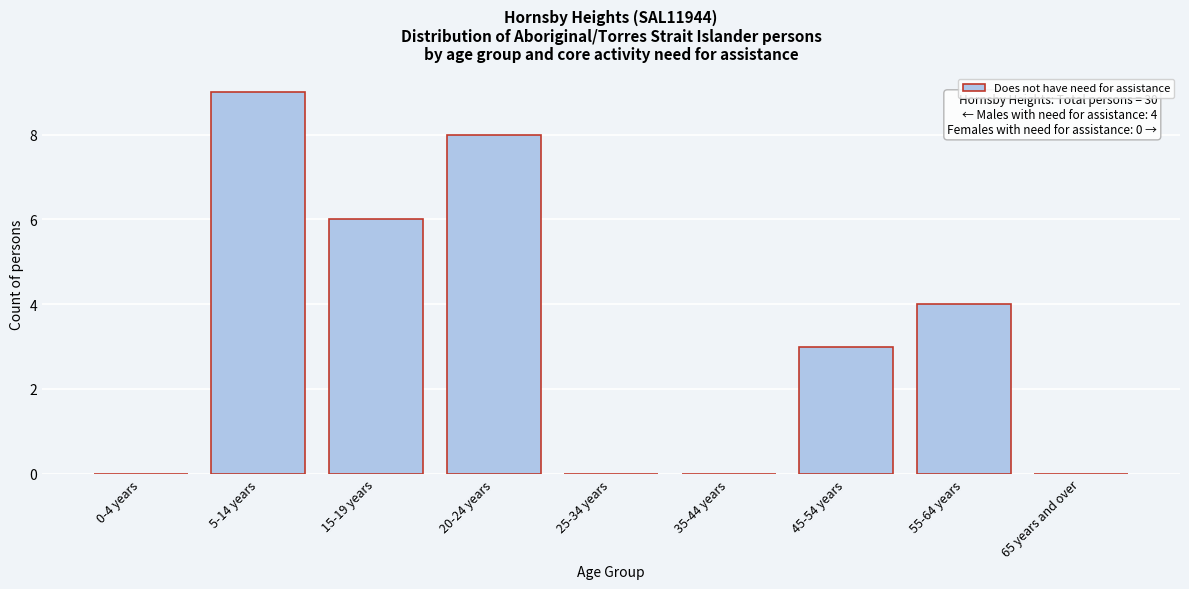

Reading left to right, extract all data points from this chart.

0-4 years=0	5-14 years=9	15-19 years=6	20-24 years=8	25-34 years=0	35-44 years=0	45-54 years=3	55-64 years=4	65 years and over=0